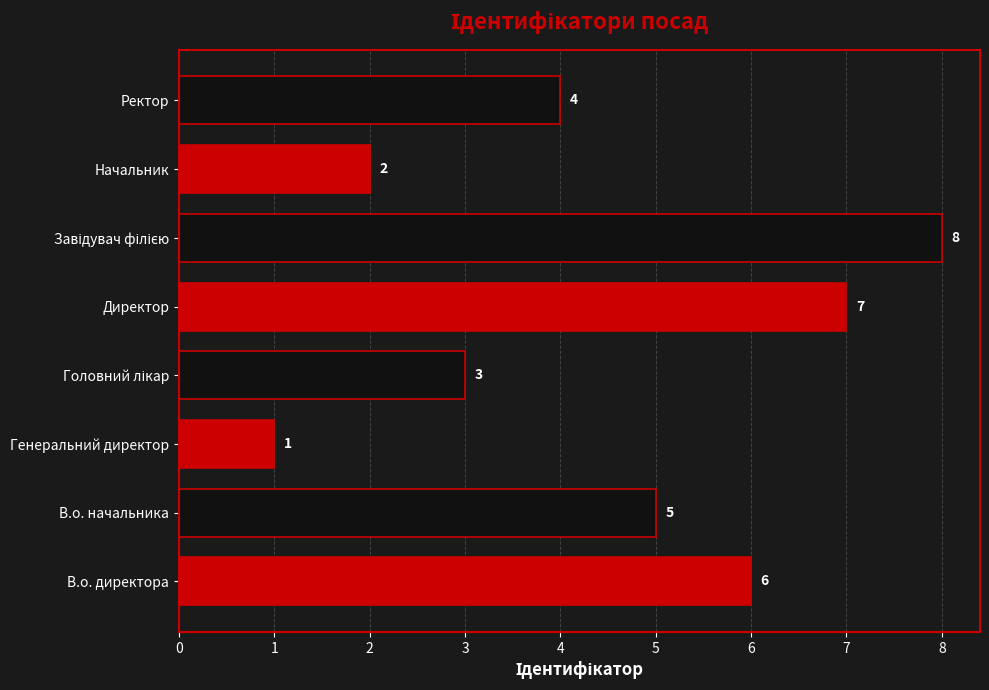

What is the difference between the second highest and minimum values?

6